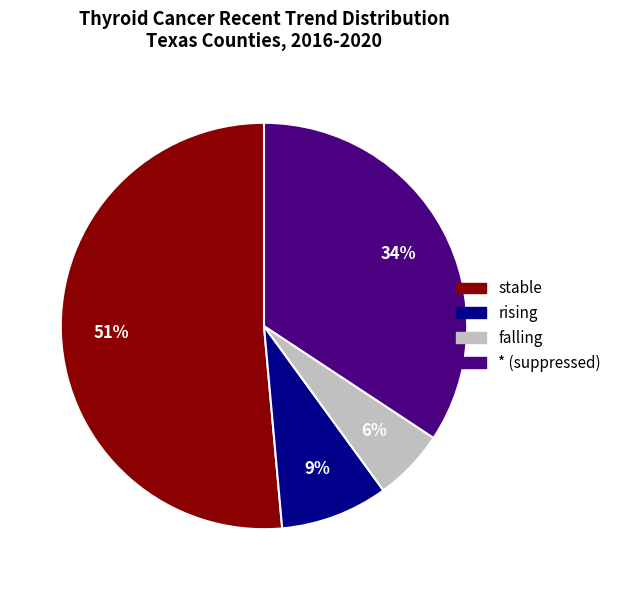

True or false: * accounts for 34% of the total.

True